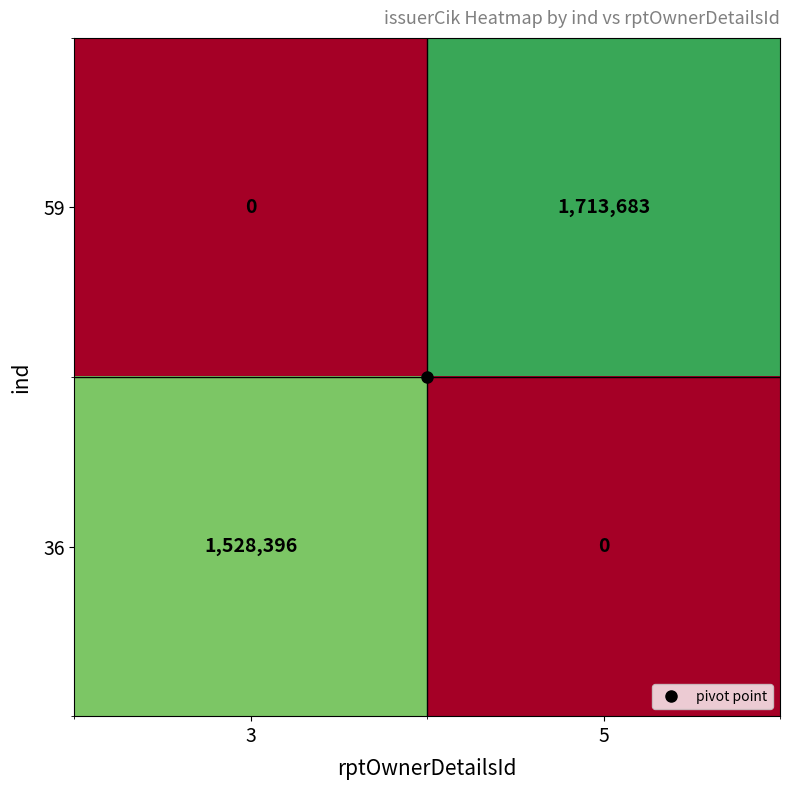

Which series has the largest range (max minus min)?

59